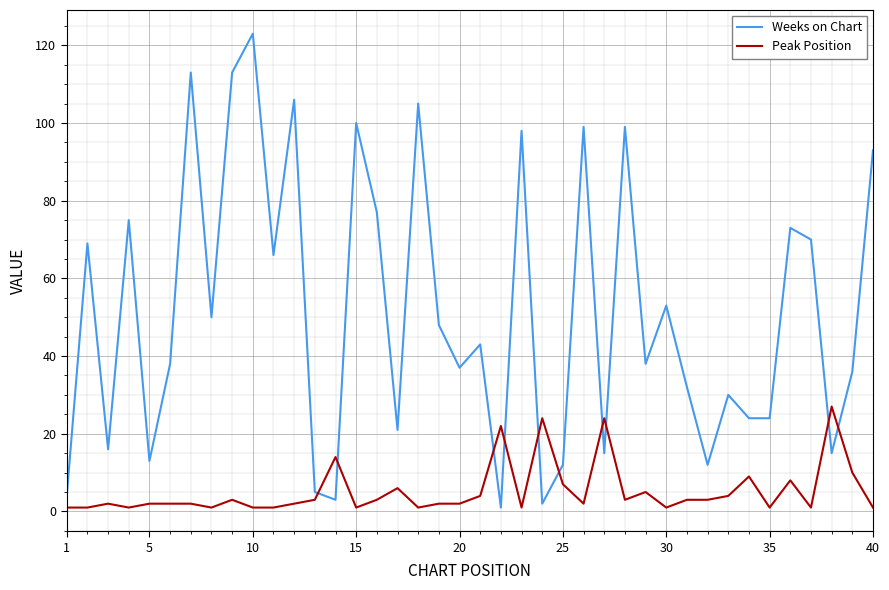

After their last crossing, which series has the higher values: Weeks on Chart or Peak Position?

Weeks on Chart